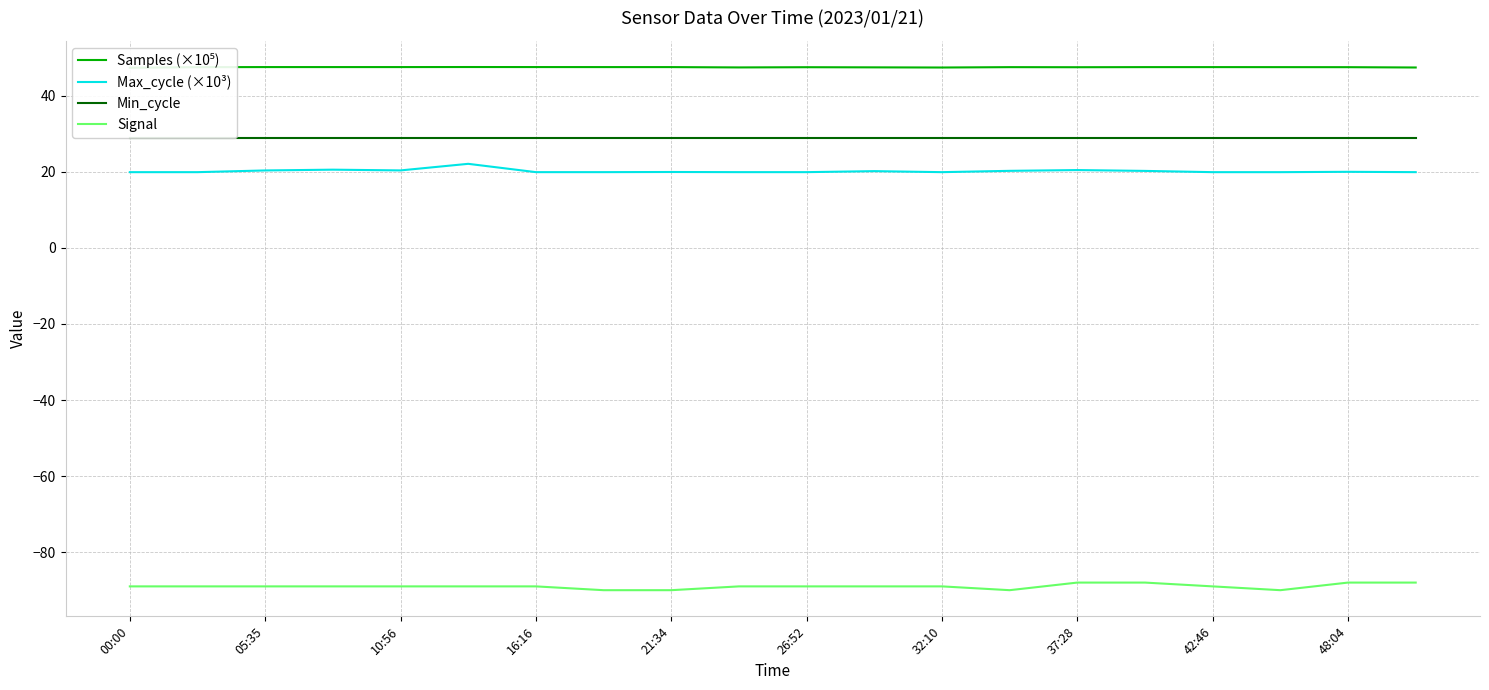

True or false: Samples (×10⁵) and Signal cross at least once.

False